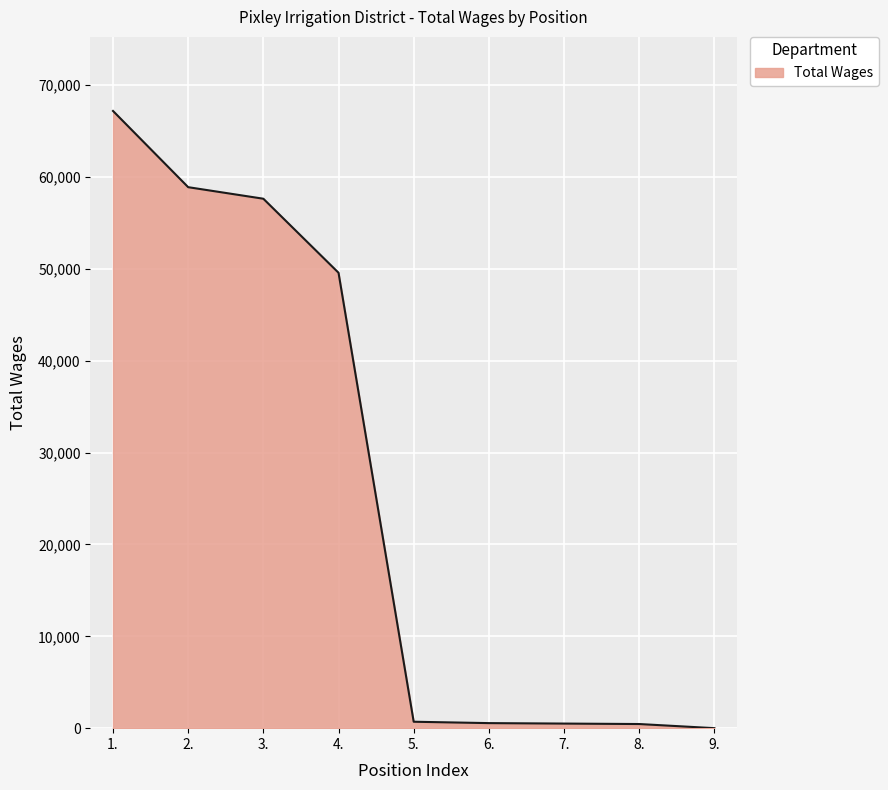

Which has a higher value, 2. or 9.?

2.